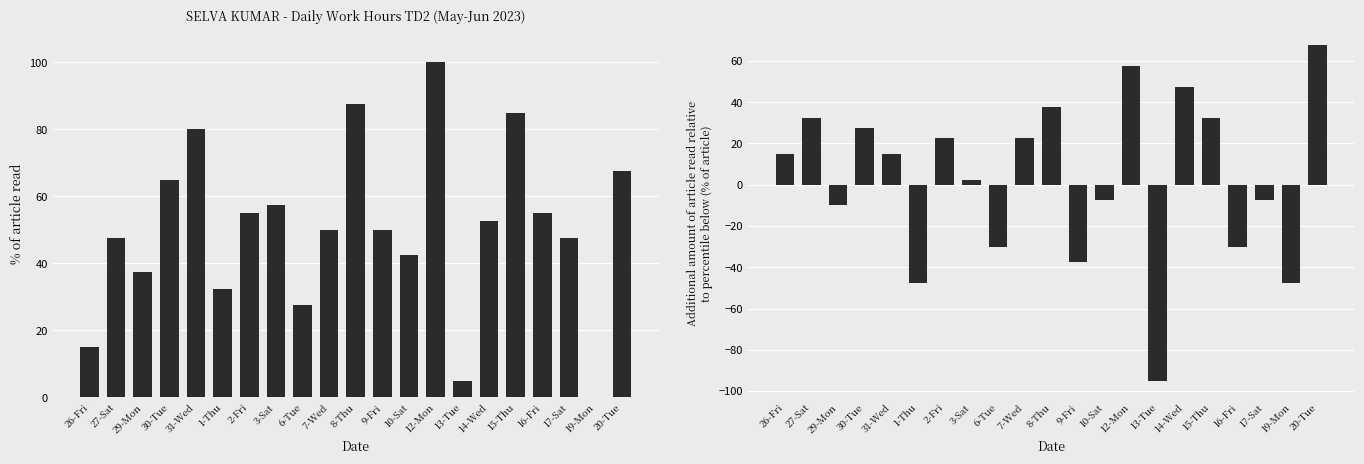

What is the value of the Incremental change bar at the 9th from the left?

-30.0